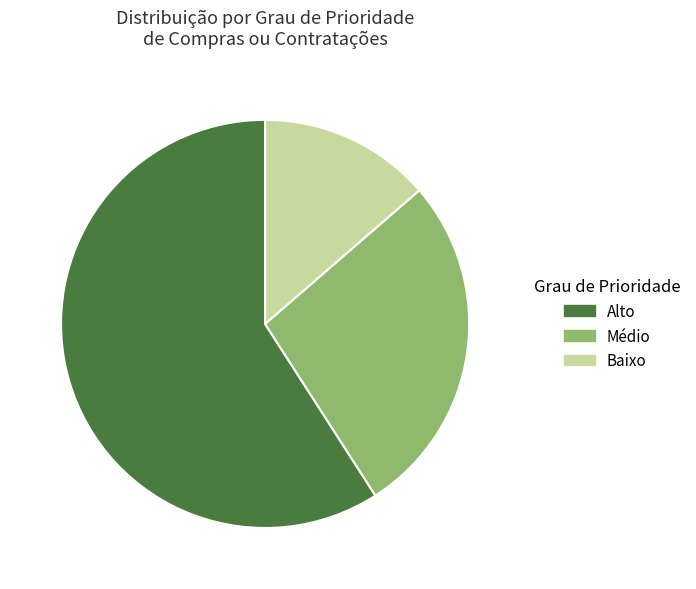

Rank the categories by value from lowest to highest.

Baixo, Médio, Alto